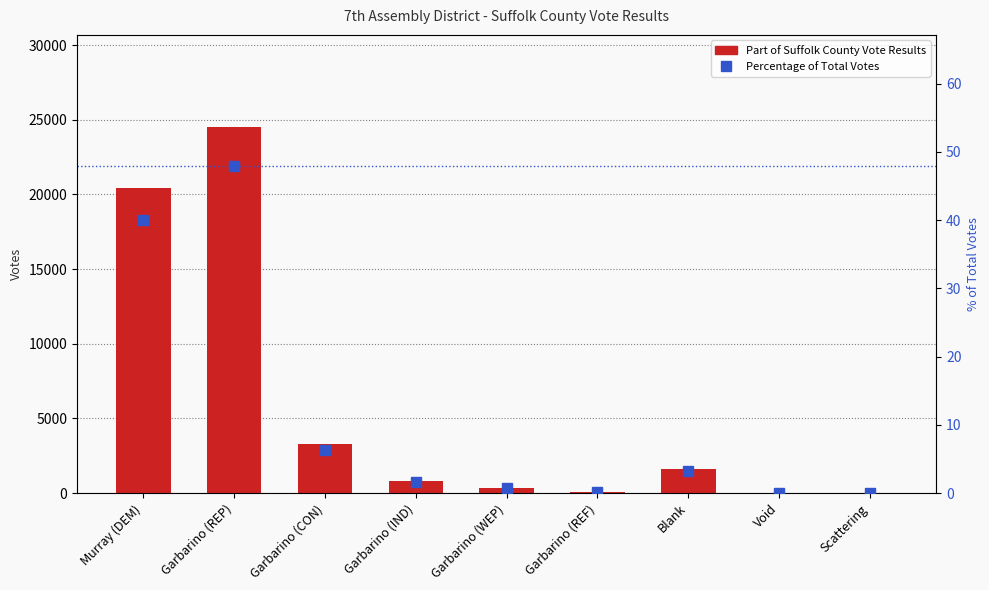

What is the average value of the Percentage of Total Votes series?

11.1